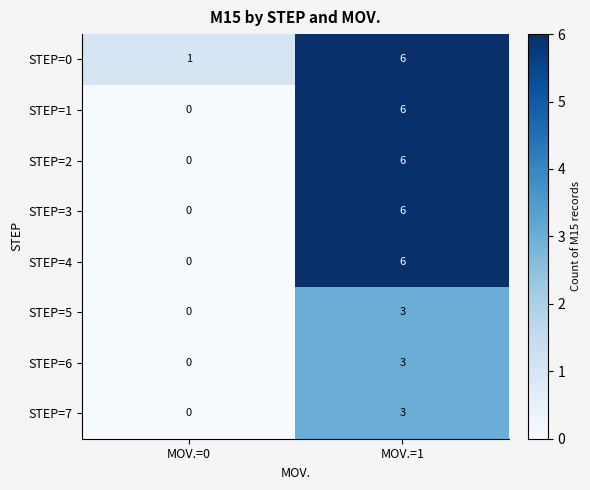

Rank the categories by STEP=7 value from lowest to highest.

MOV.=0, MOV.=1